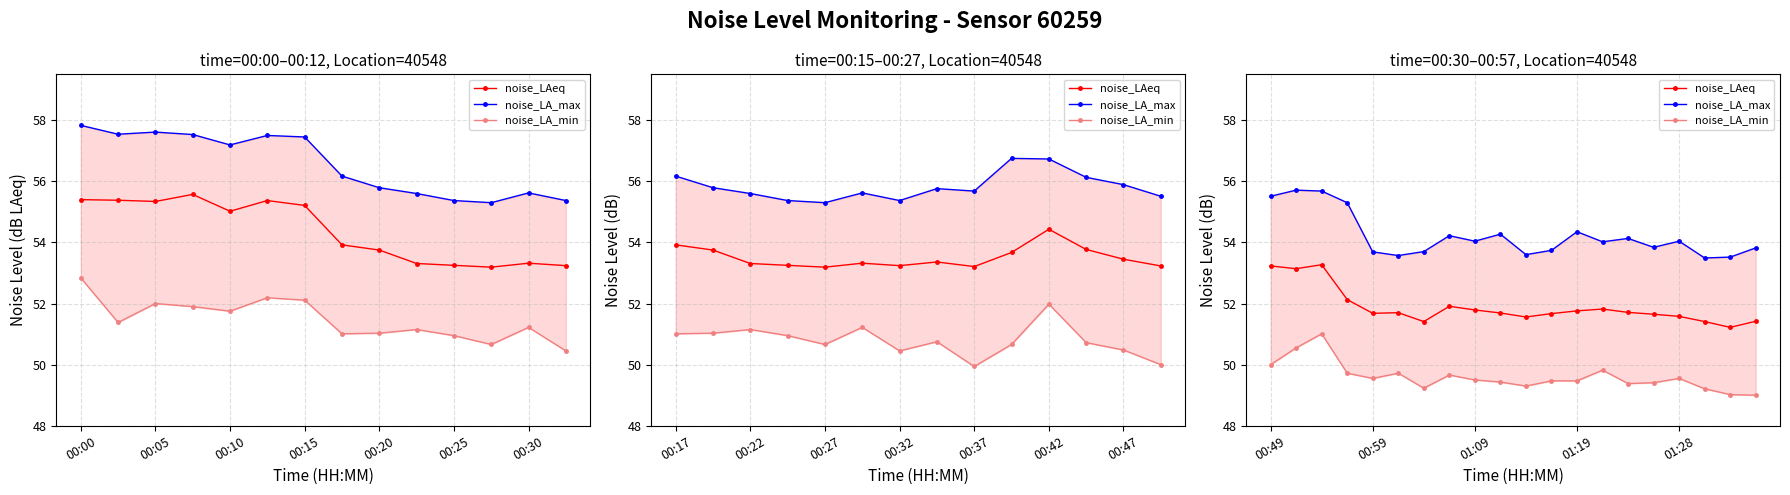

How many categories are shown in the chart?

20